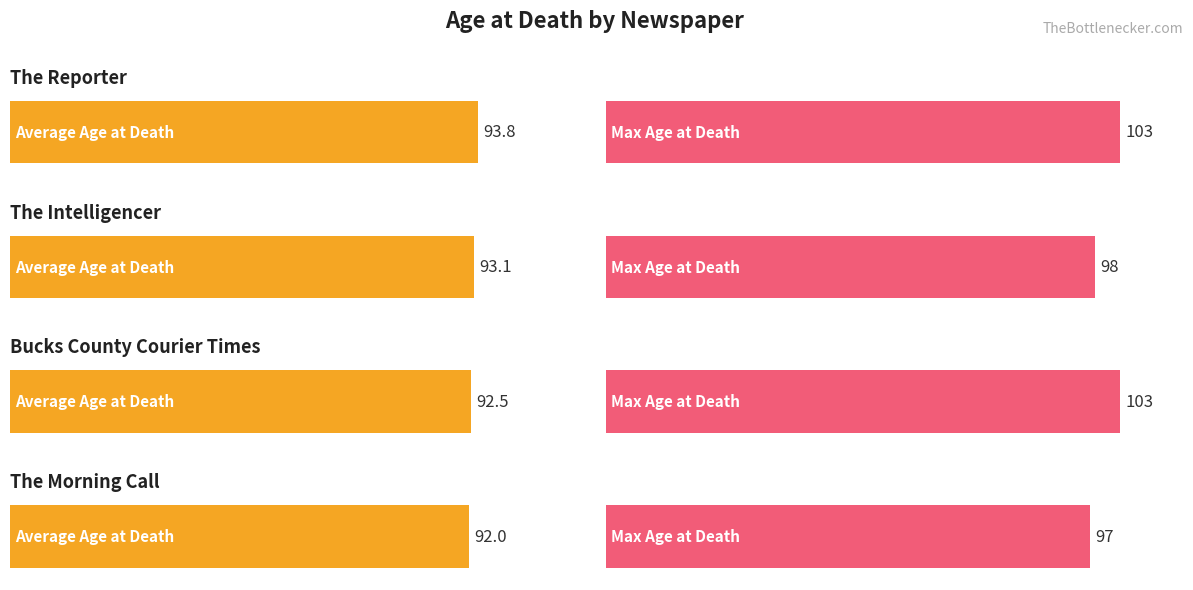

What is the difference between the maximum and minimum values in the Max Age at Death series?

6.0